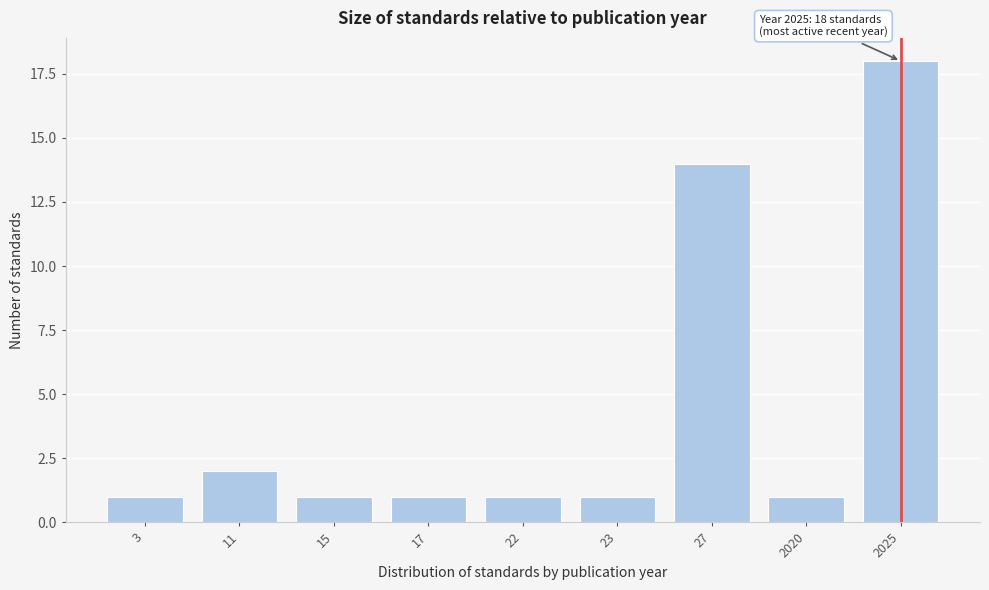

Reading left to right, transcribe all the data shown in this chart.

1	2	1	1	1	1	14	1	18